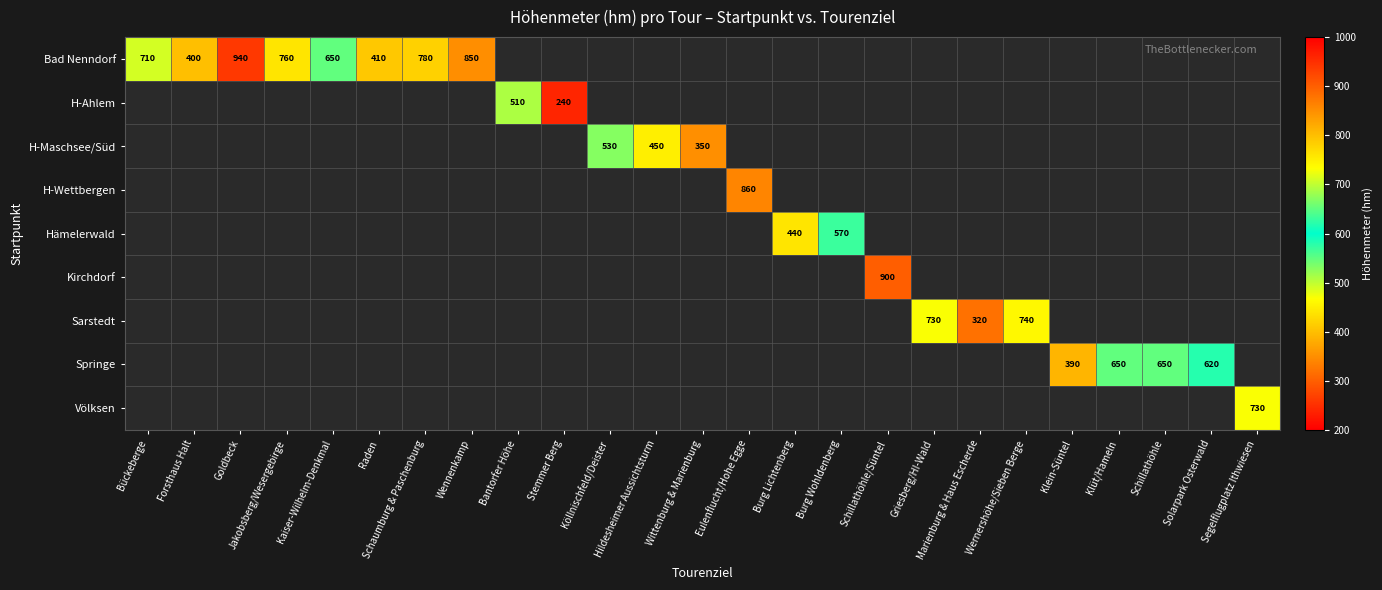

Is it true that Bad Nenndorf equals 650 at Kaiser-Wilhelm-Denkmal?

True